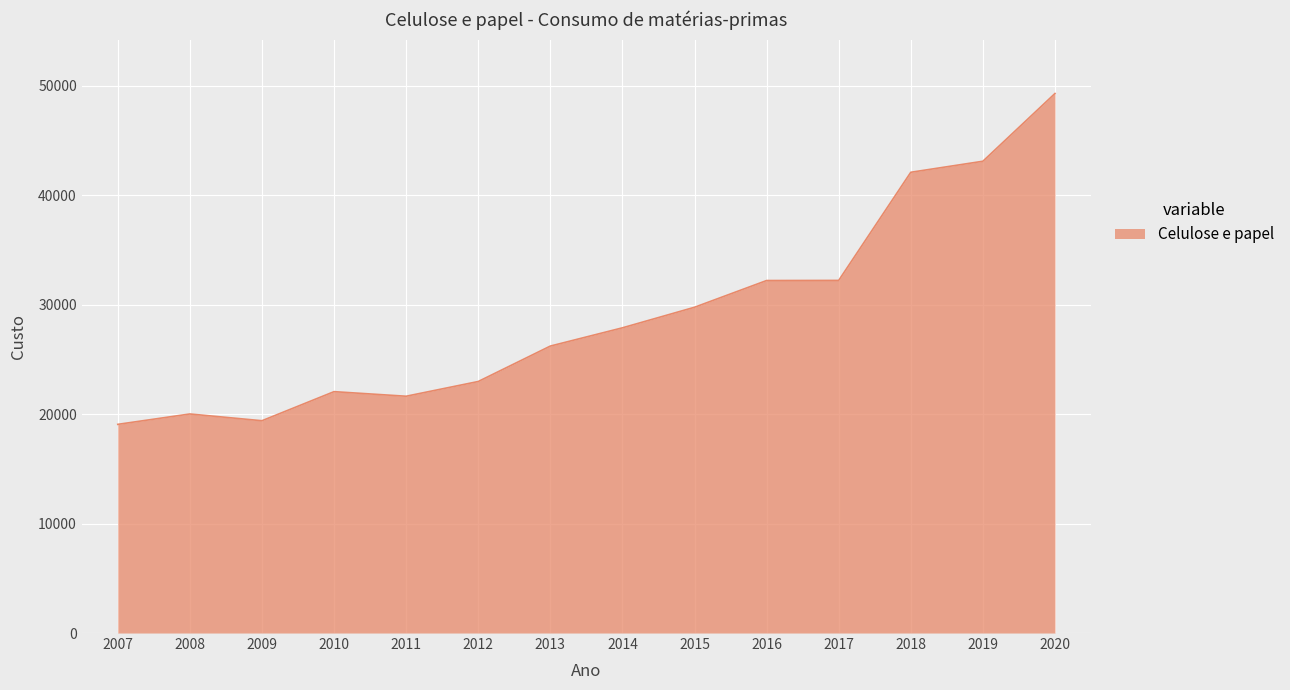

True or false: the data shows 30373.9 at 2008.

False